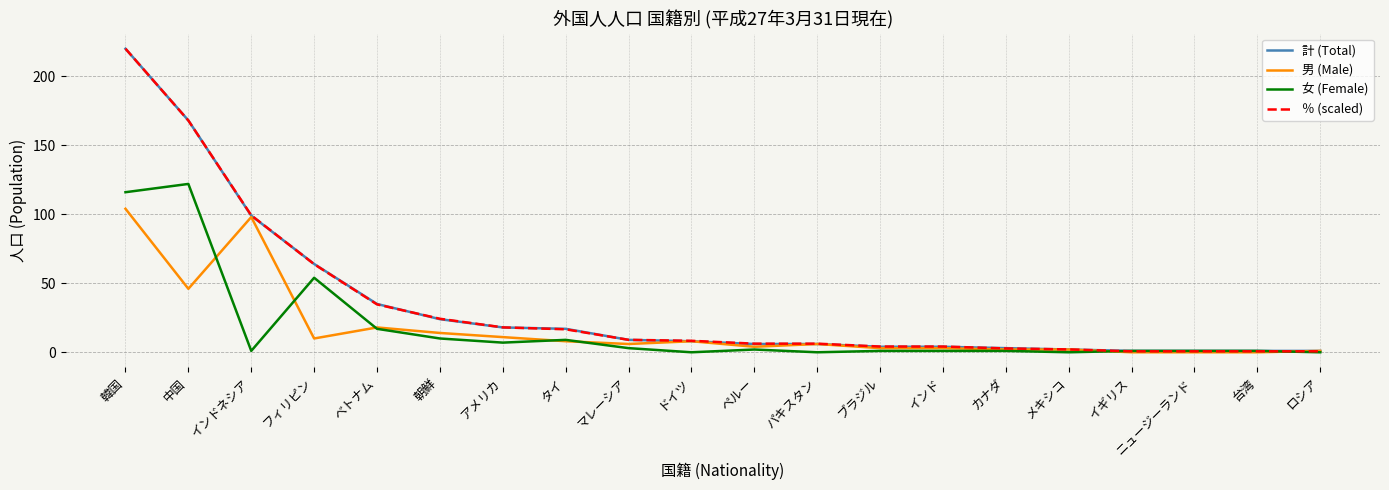

What is the total value across all series at ドイツ?

24.3